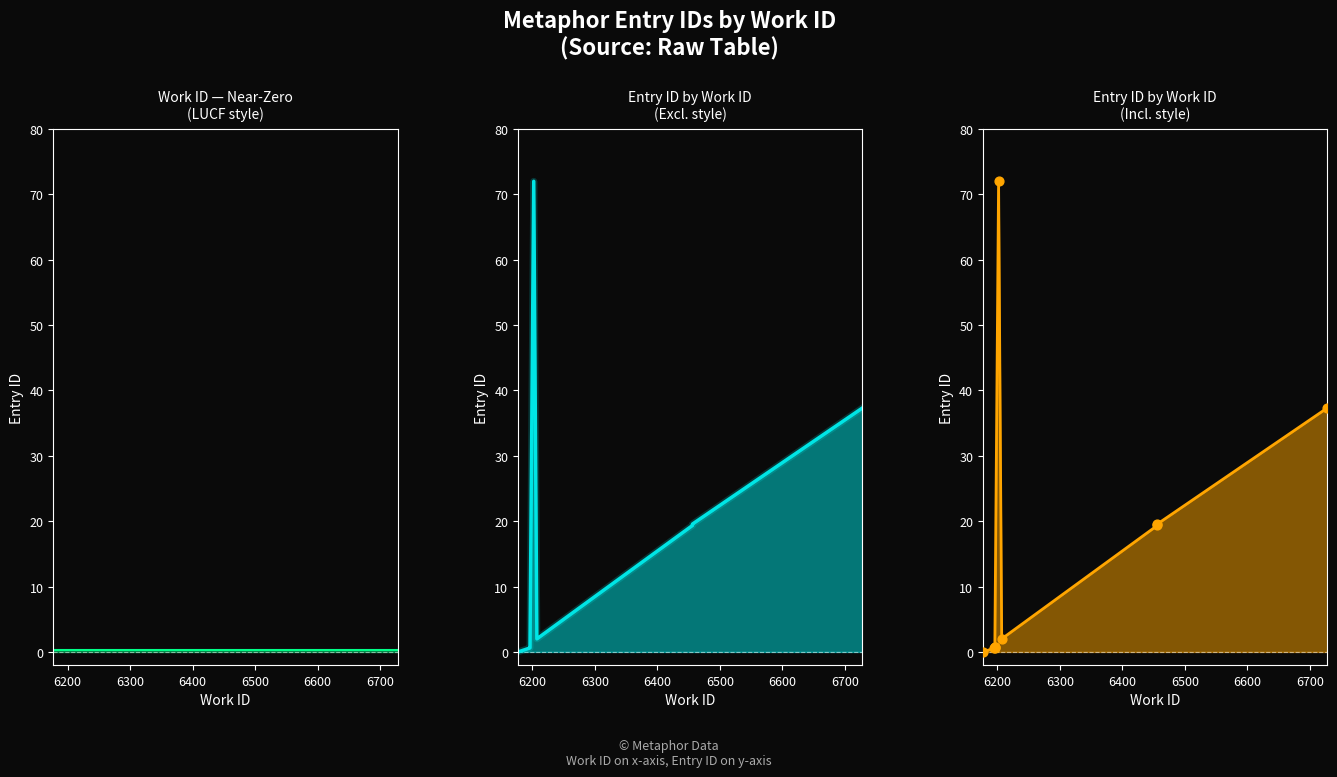

Which series has the largest total across all categories?

id (excl-style)